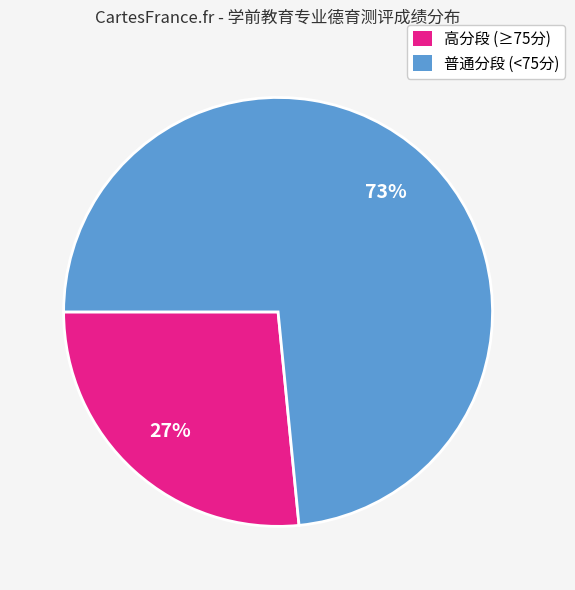

To the nearest percent, what is the average slice percentage?

50%